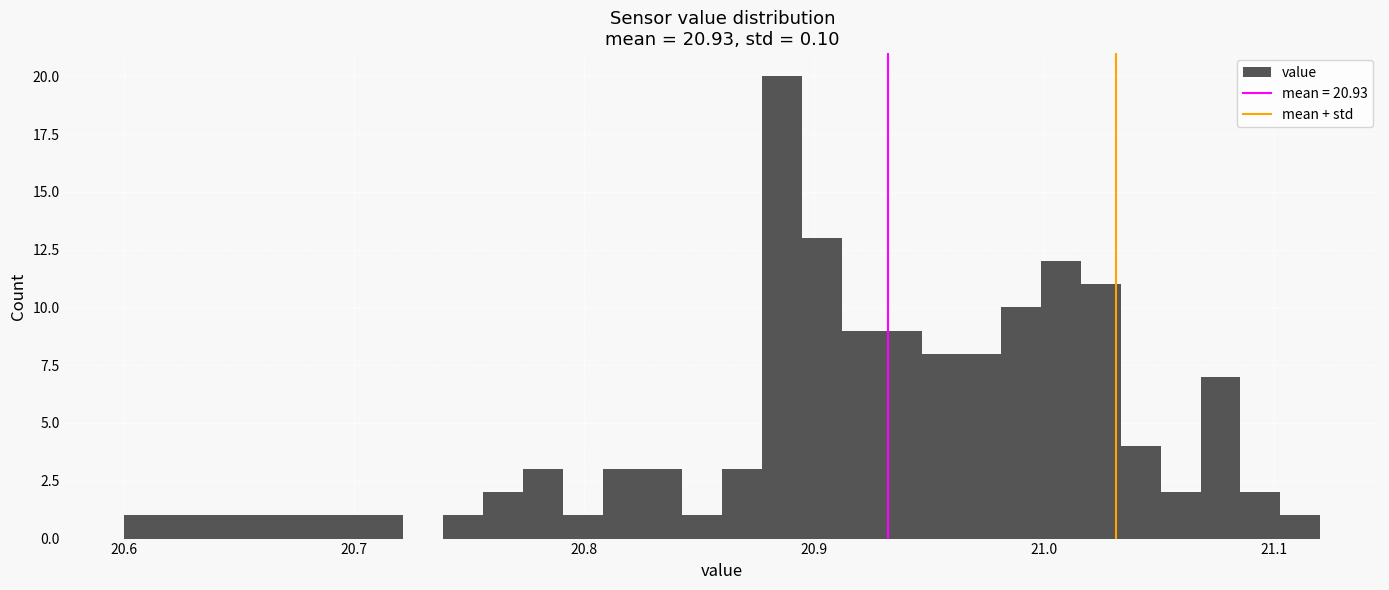

Around what value on the x-axis is the tallest bar? Give the approximate position of its centre, as read against the axis.

20.89